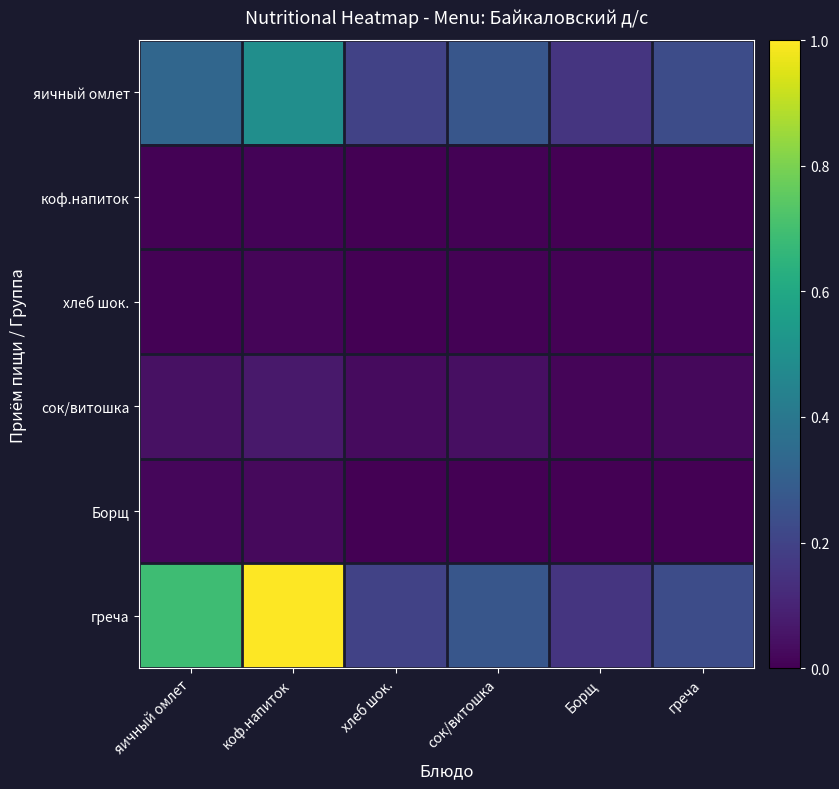

How many distinct data groups are displayed?

6